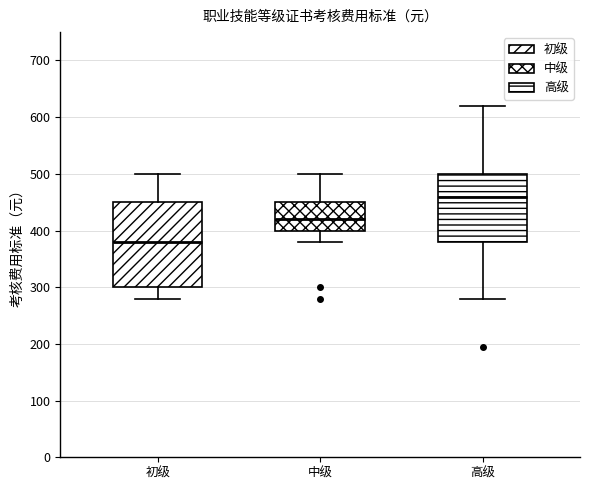

Where does the upper whisker of the box for 高级 end on the y-axis? The values are not printed on the chart, so give them approximately, as read against the axis.

620